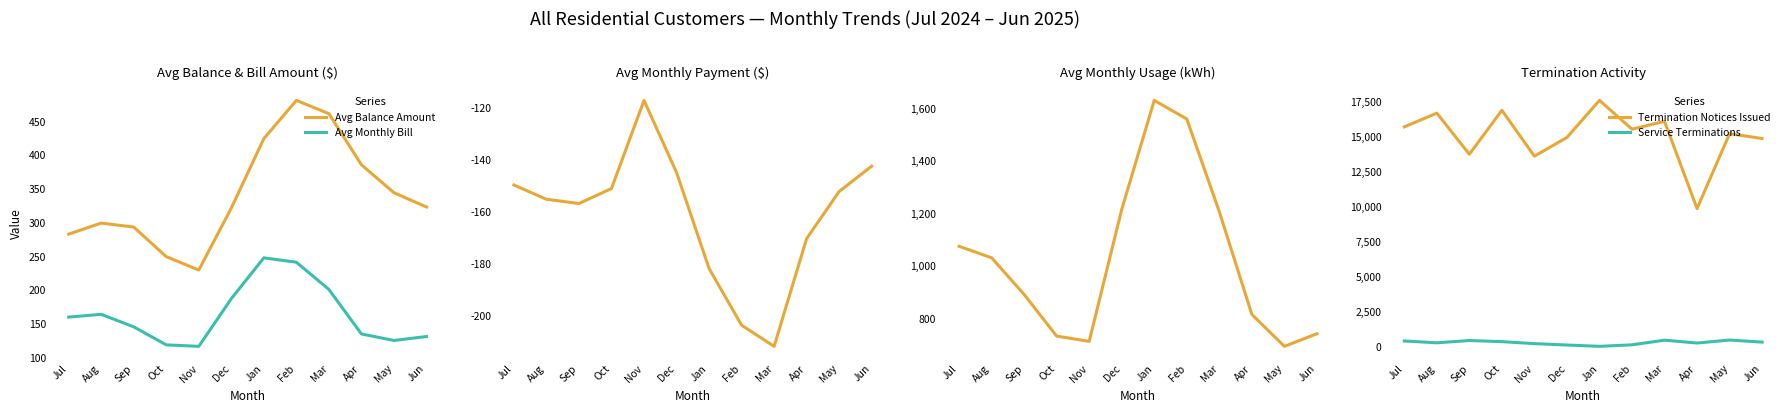

At which label does Termination Notices Issued first exceed 15536?

Jul